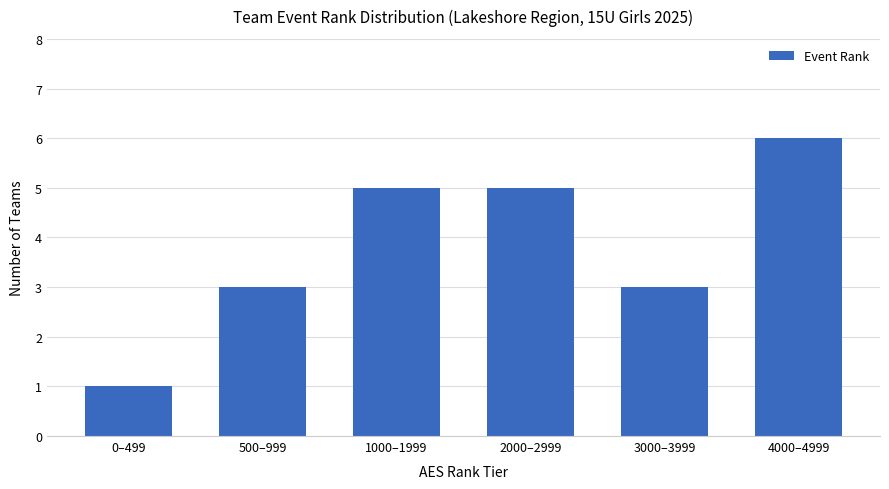

What is the greatest value displayed?

6